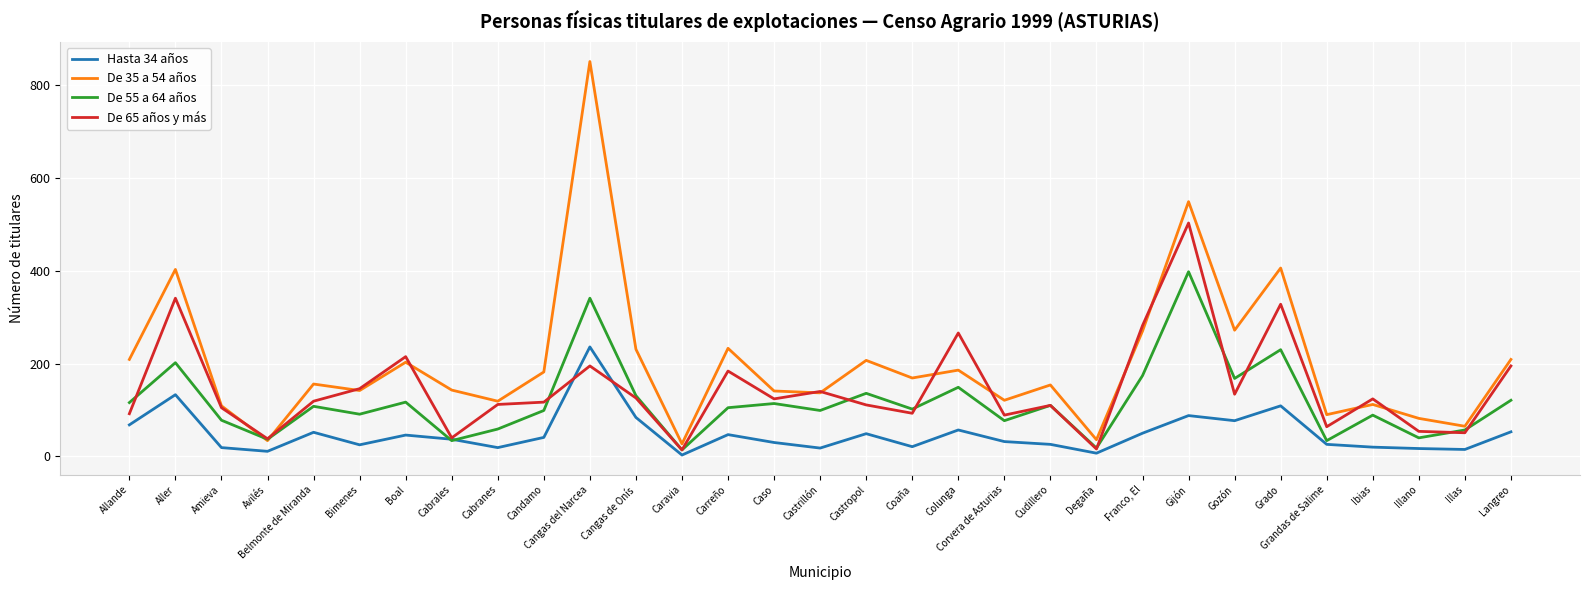

Which series has the largest range (max minus min)?

De 35 a 54 años